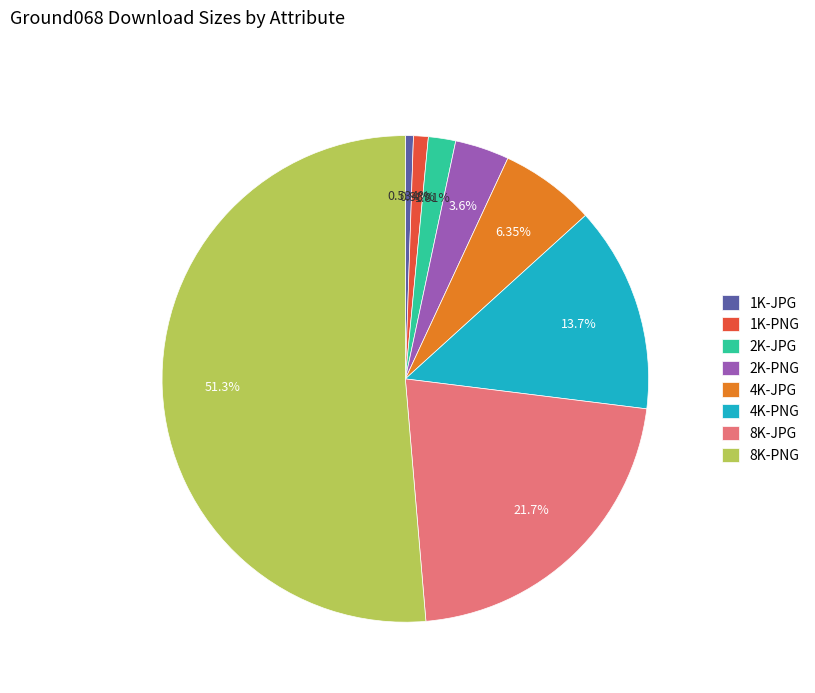

What percentage do 2K-JPG and 8K-PNG together represent?

53.2%